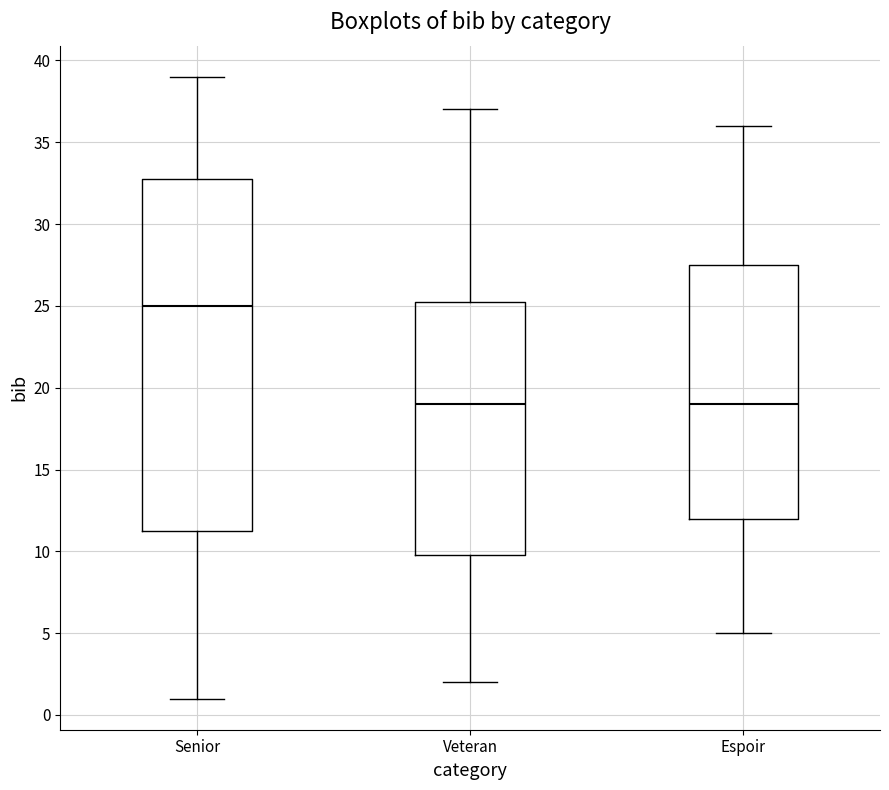

Where is the upper edge of the box for Veteran on the y-axis? The values are not printed on the chart, so give them approximately, as read against the axis.

25.5